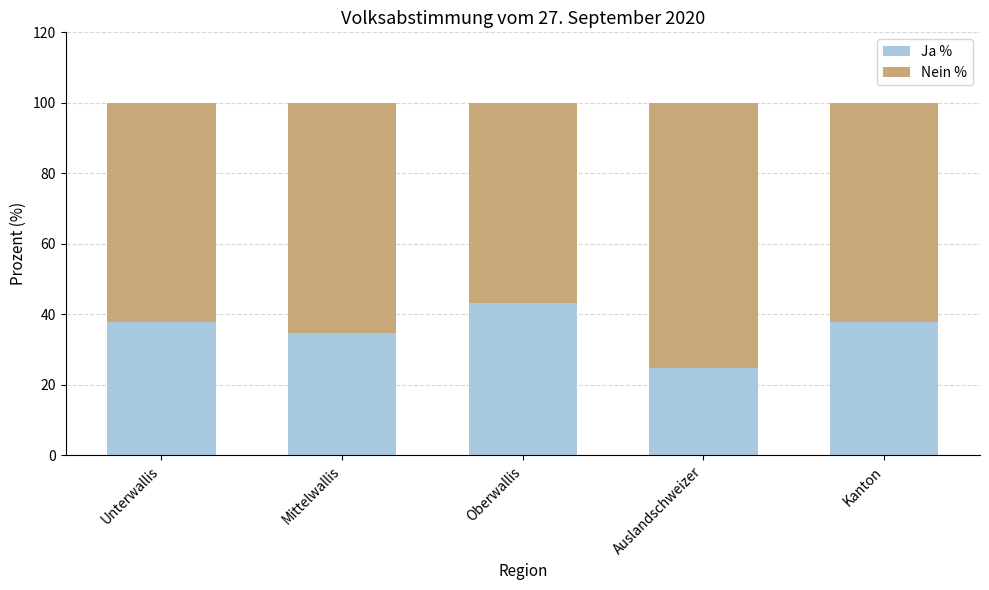

At which label does Ja % reach its peak?

Oberwallis